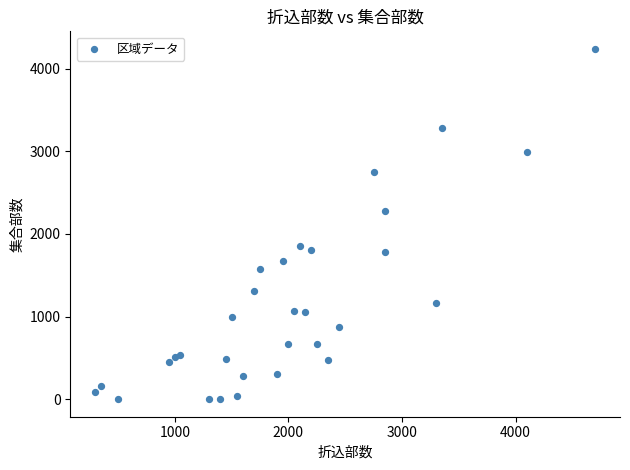

What Y value in the scatter plot is closest to 2120?

2280